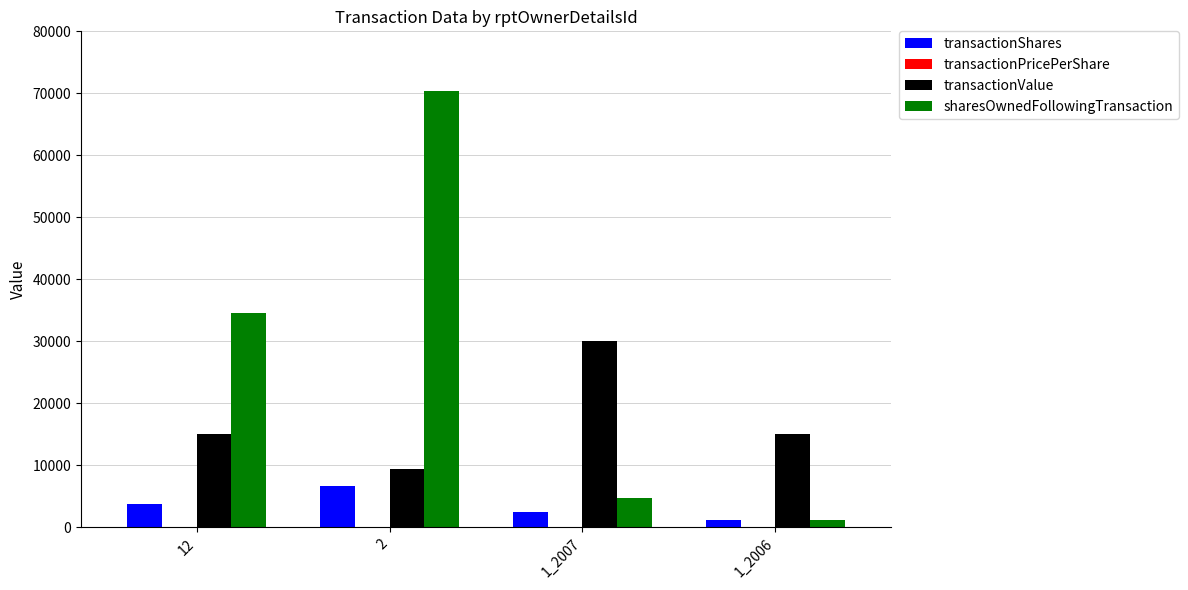

Which series changed the most between 12 and 1_2006?

sharesOwnedFollowingTransaction